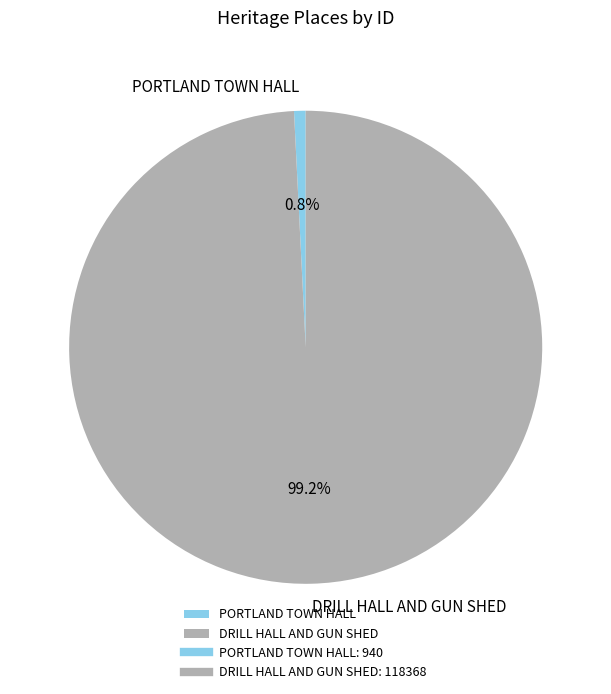

Is there any slice that represents more than half of the pie?

Yes